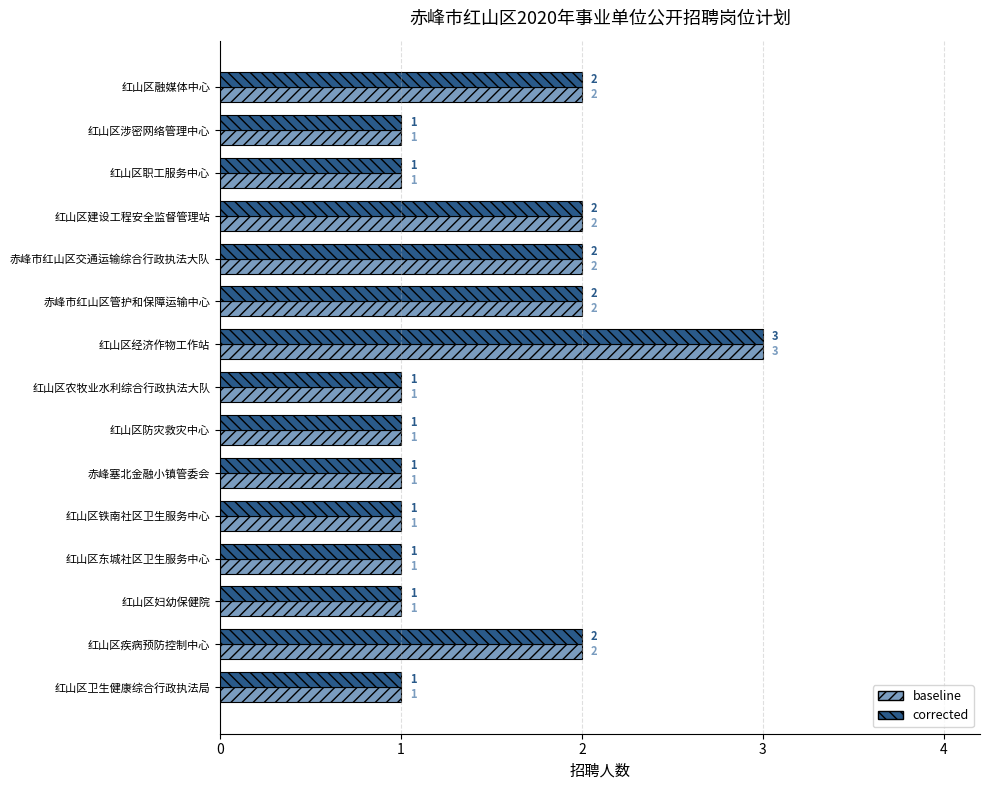

Count the corrected values in the range 1 to 2.

14